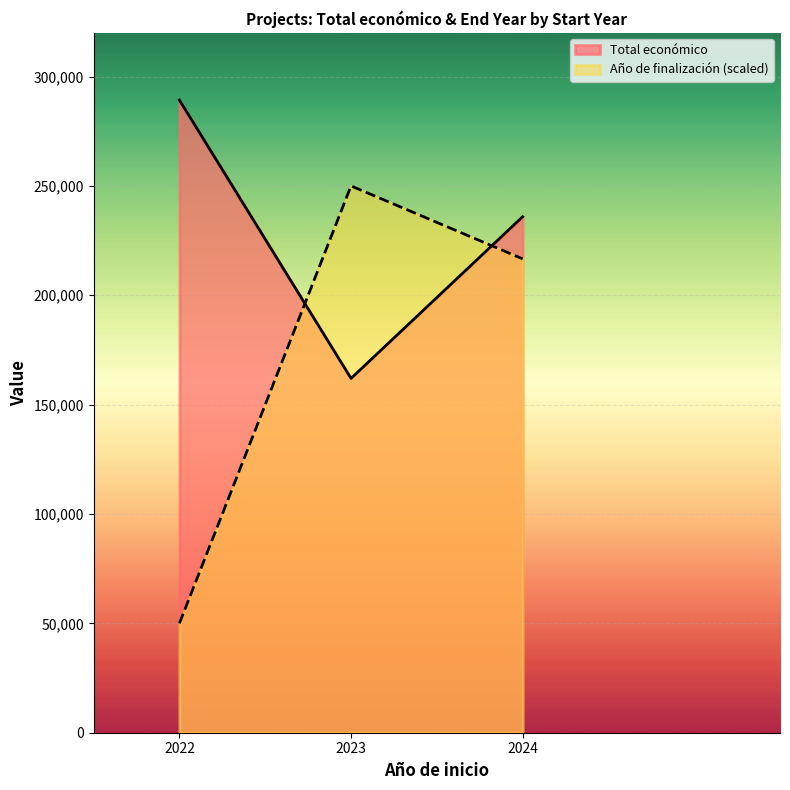

Which series has the largest total across all categories?

Total económico